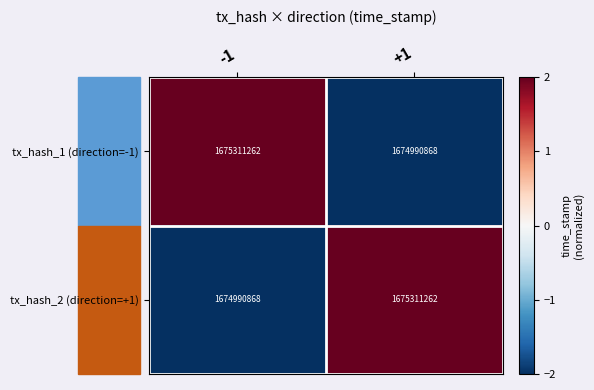

Rank the series at +1 from lowest to highest value.

tx_hash_1 (direction=-1), tx_hash_2 (direction=+1)